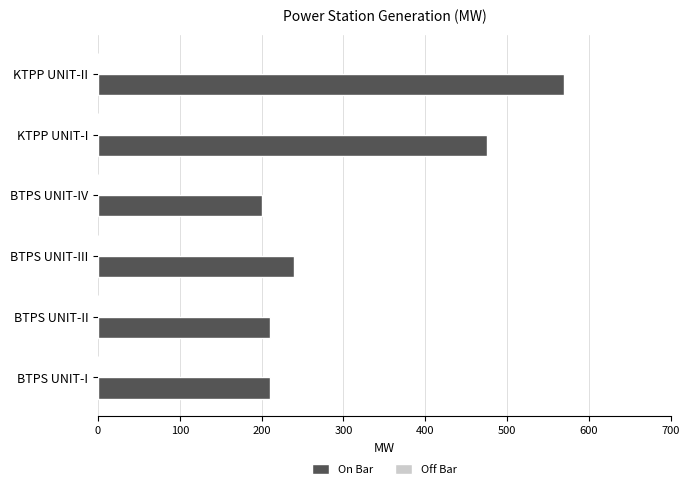

The value at BTPS UNIT-IV is 200. True or false?

True